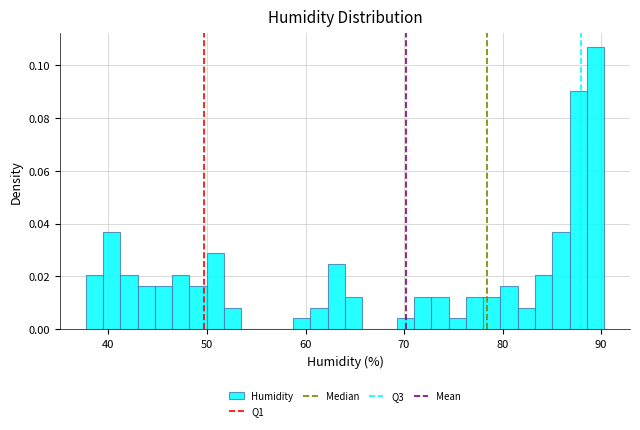

Read against the x-axis, roughly where is the centre of the tallest bar?

89